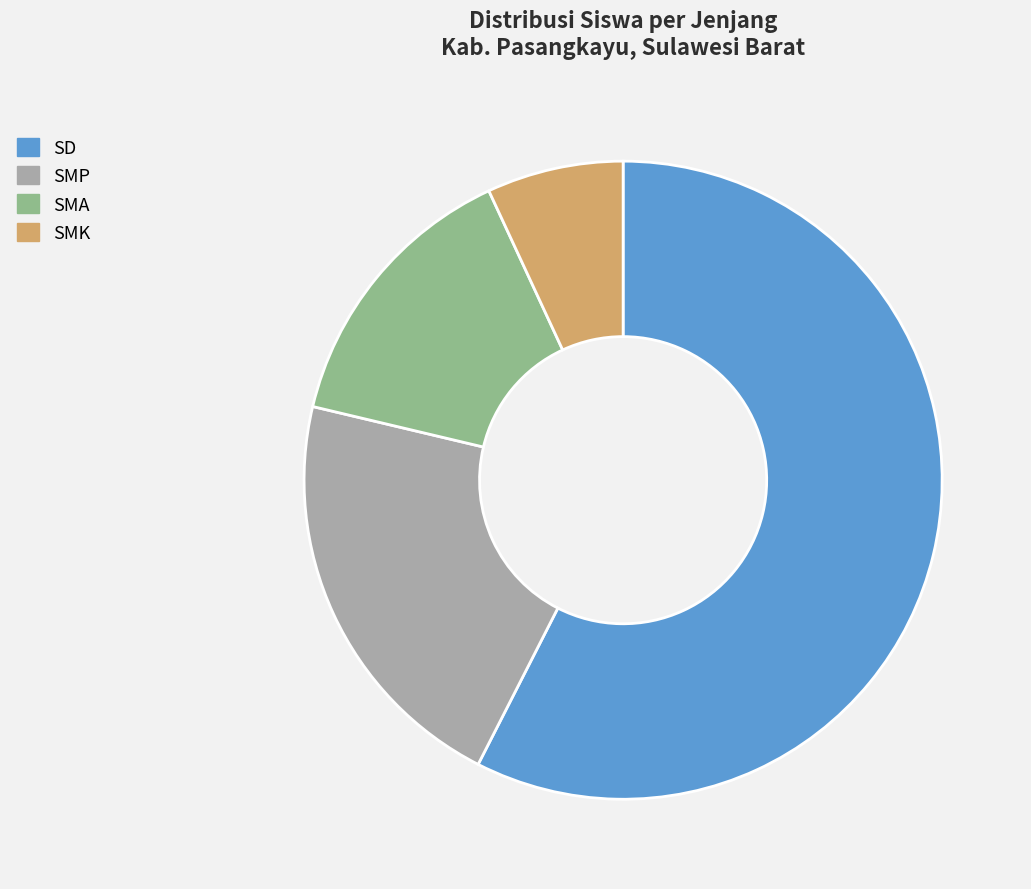

Between SMK and SMP, which is larger?

SMP